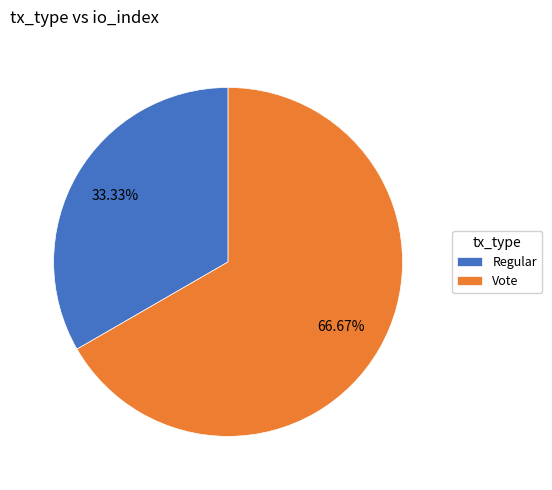

Approximately how many times larger is the value at Vote compared to Regular?

2.0